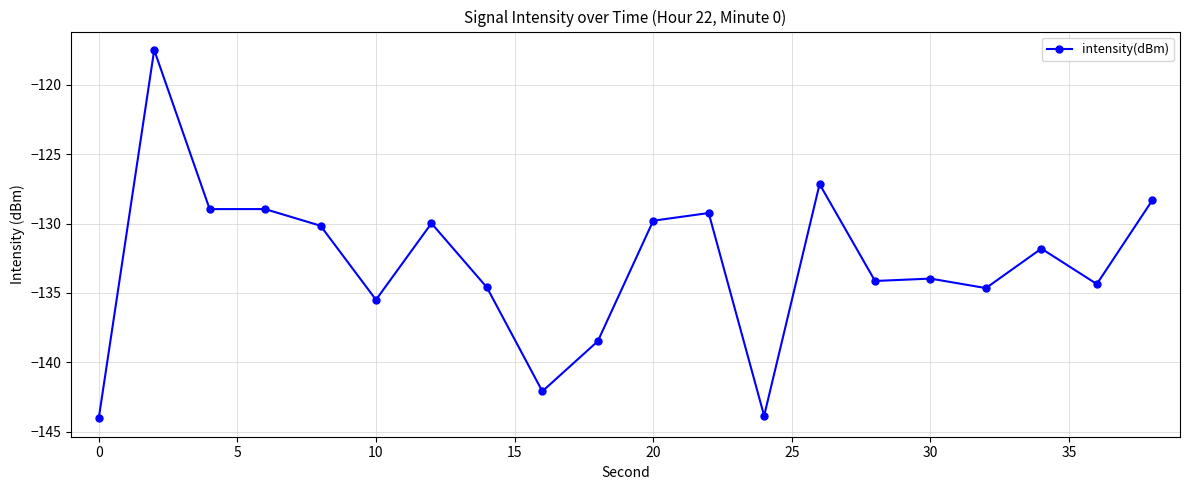

Reading left to right, list all the values displayed in this chart.

-144.0	-117.5	-129.0	-129.0	-130.2	-135.5	-130.0	-134.6	-142.1	-138.5	-129.8	-129.2	-143.8	-127.2	-134.1	-134.0	-134.6	-131.8	-134.4	-128.3